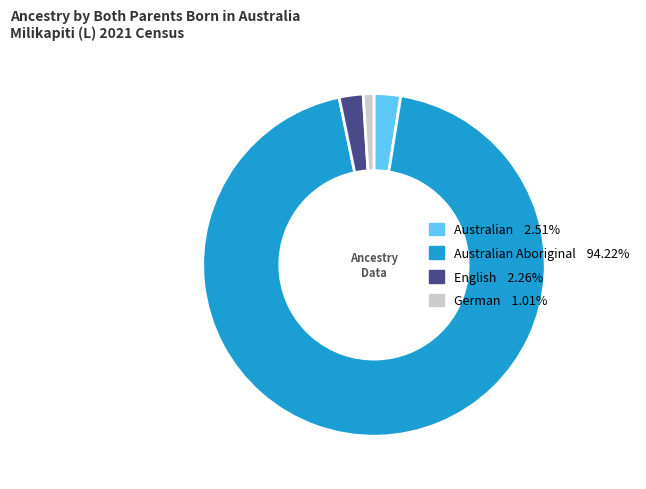

What is the ratio of the value at English 2.26% to the value at German 1.01%?

2.2